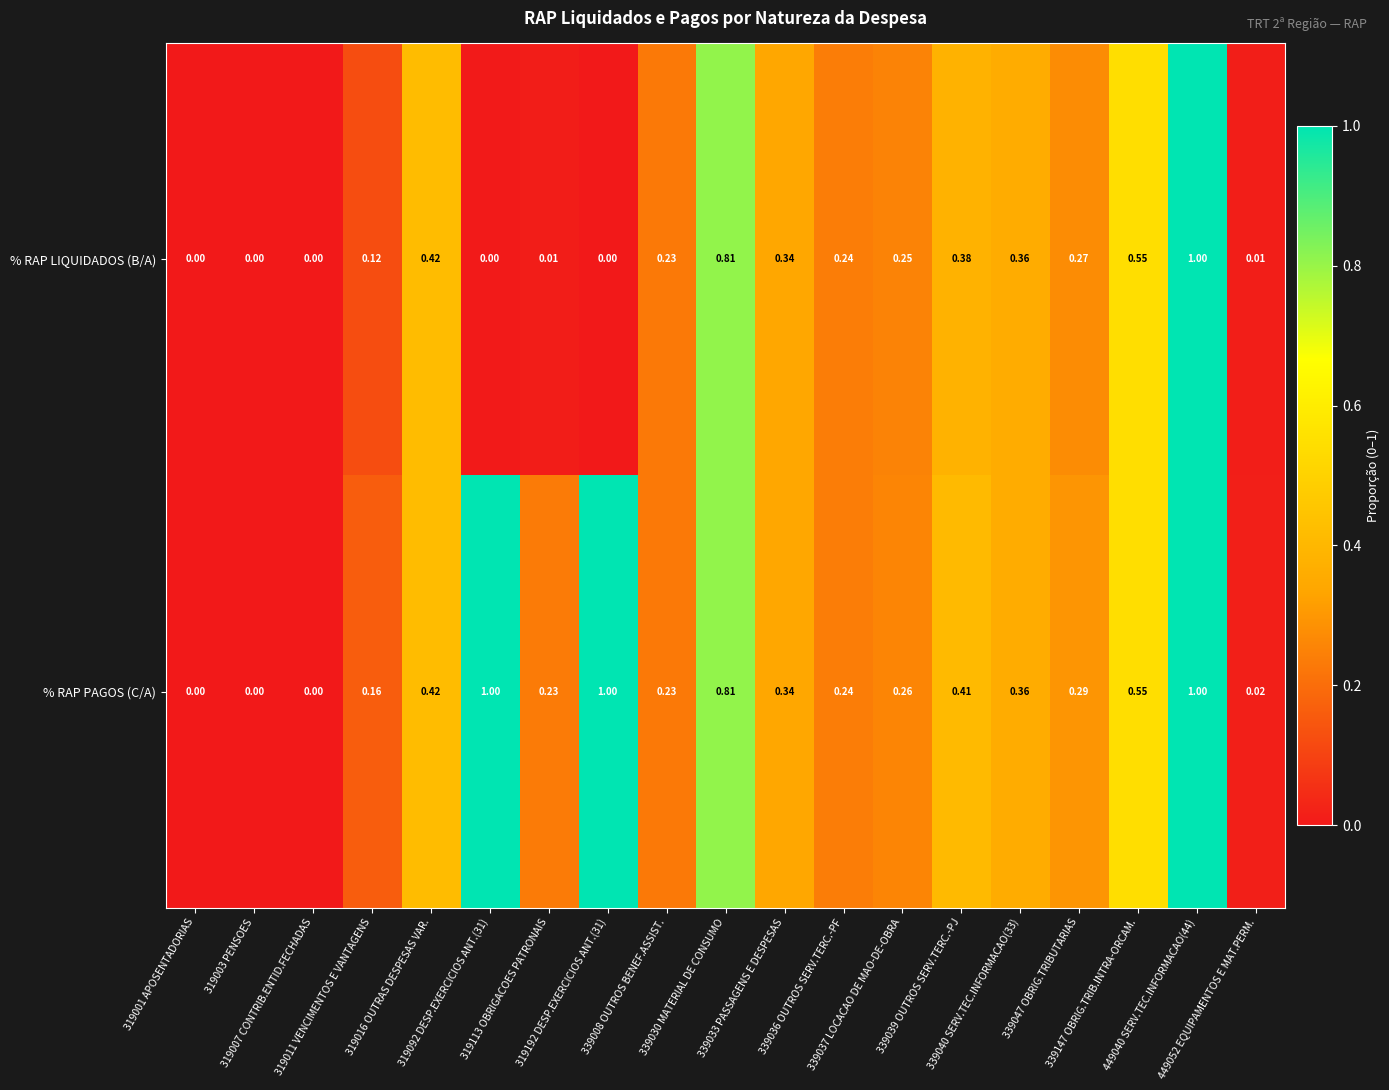

Which series has the largest total across all categories?

% RAP PAGOS (C/A)